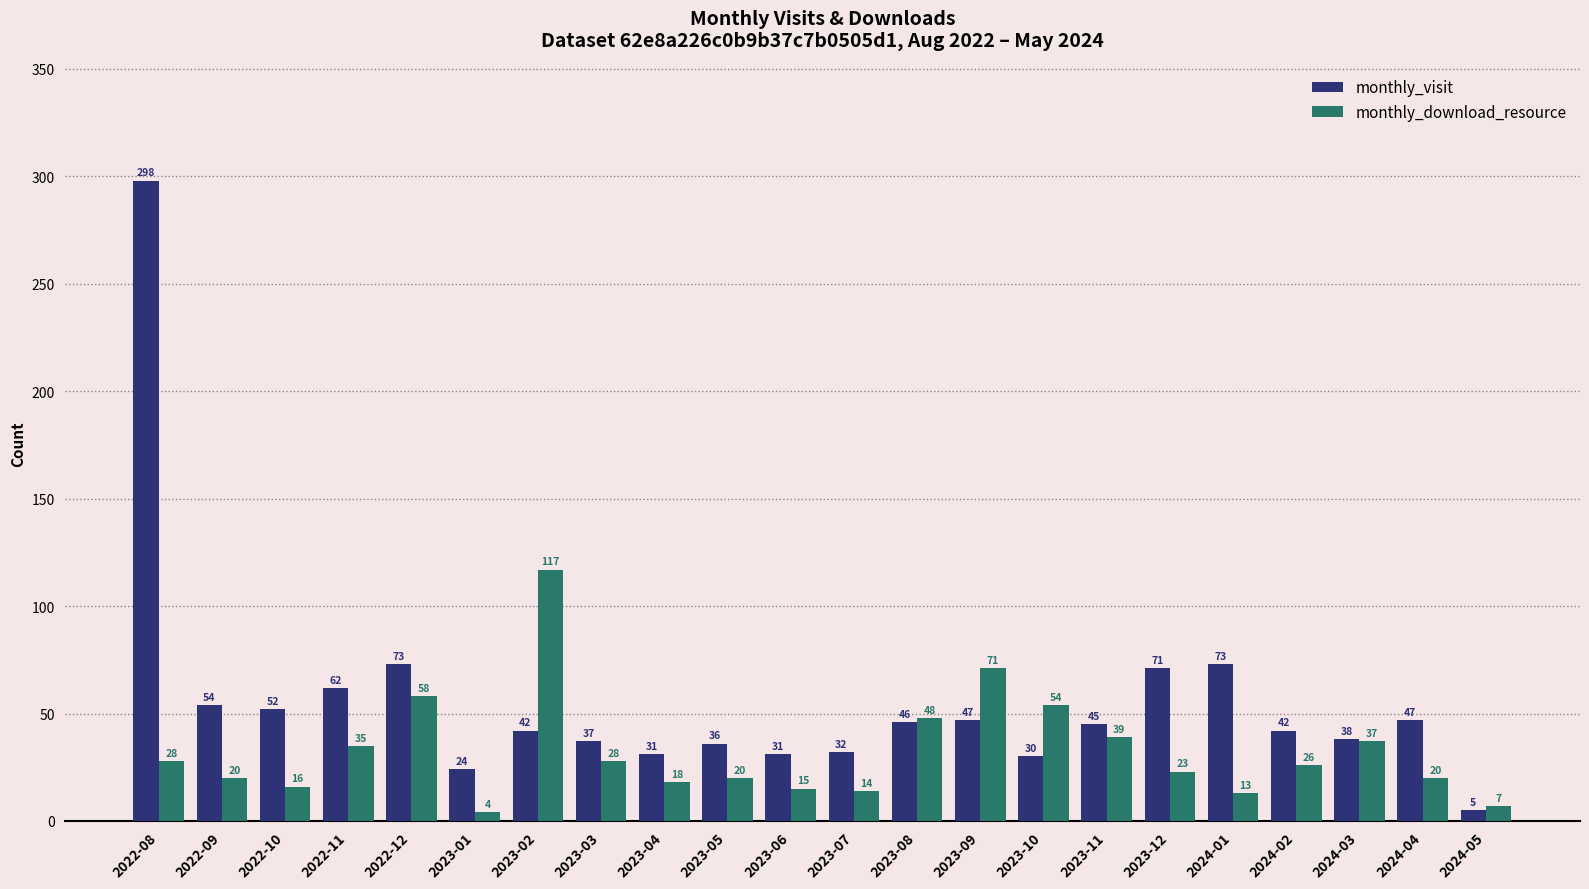

True or false: monthly_download_resource has a value of 39 at 2023-11.

True